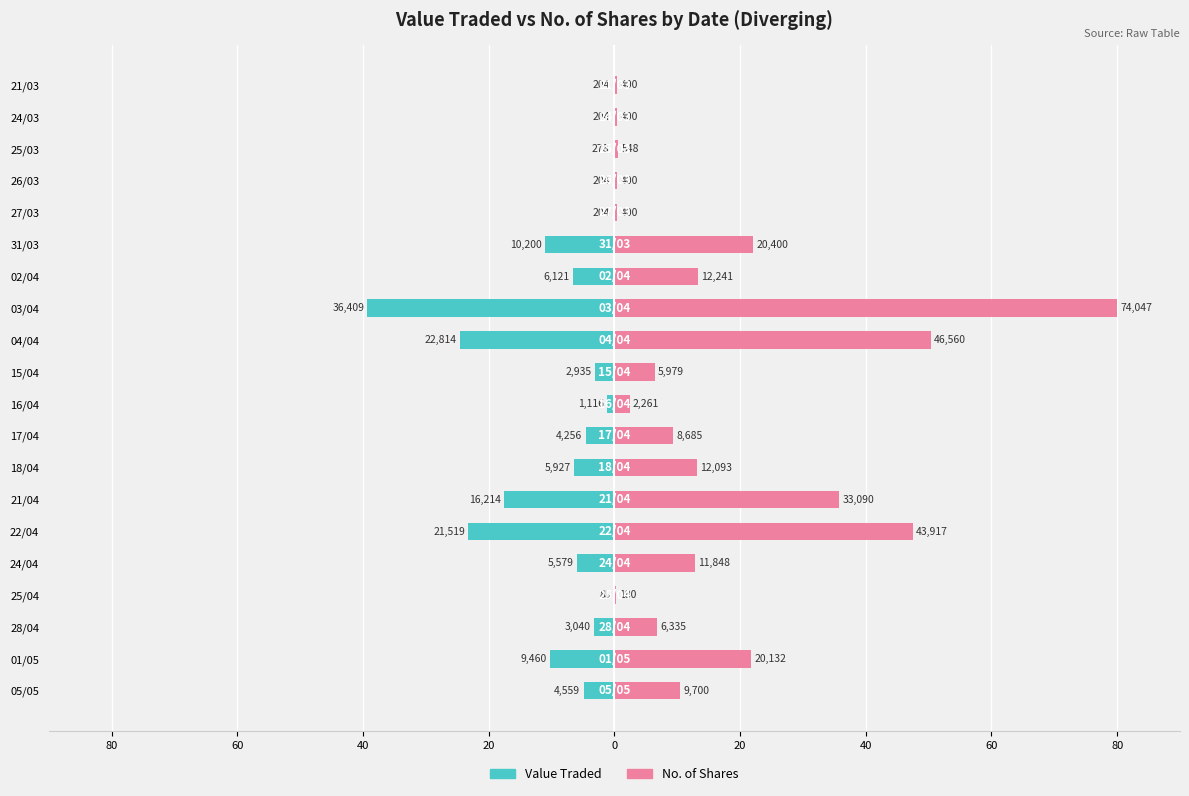

What is the approximate value of No. of Shares at 18/04?

13.1